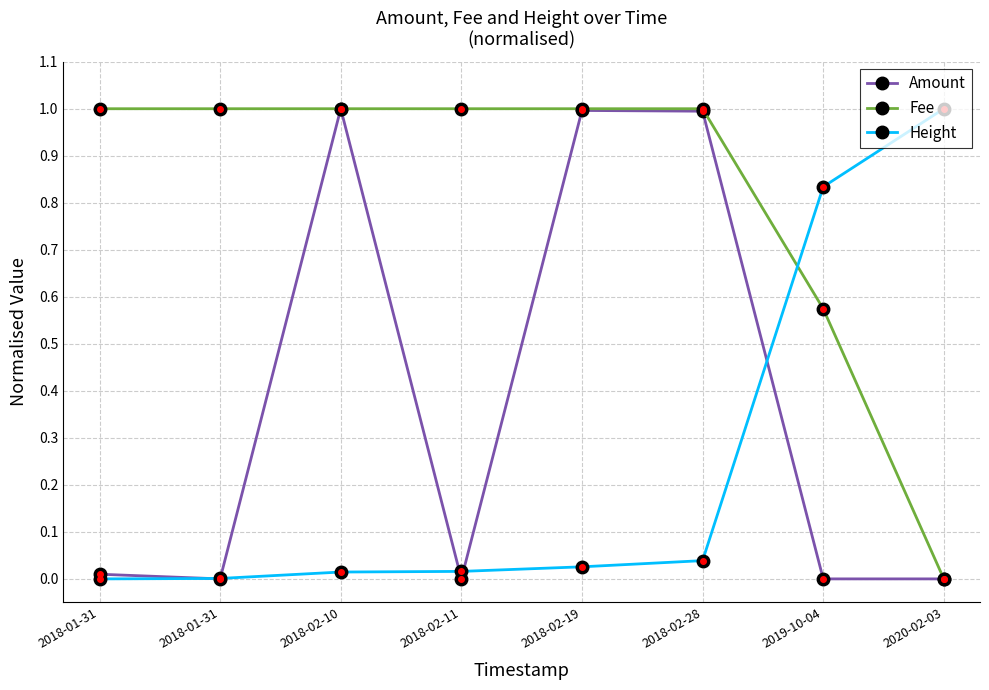

Reading right to left, list all the values displayed in this chart.

Amount: 0.0	0.0	1.0	1.0	0.0	1.0	0.0	0.0
Fee: 0.0	0.6	1.0	1.0	1.0	1.0	1.0	1.0
Height: 1.0	0.8	0.0	0.0	0.0	0.0	0.0	0.0